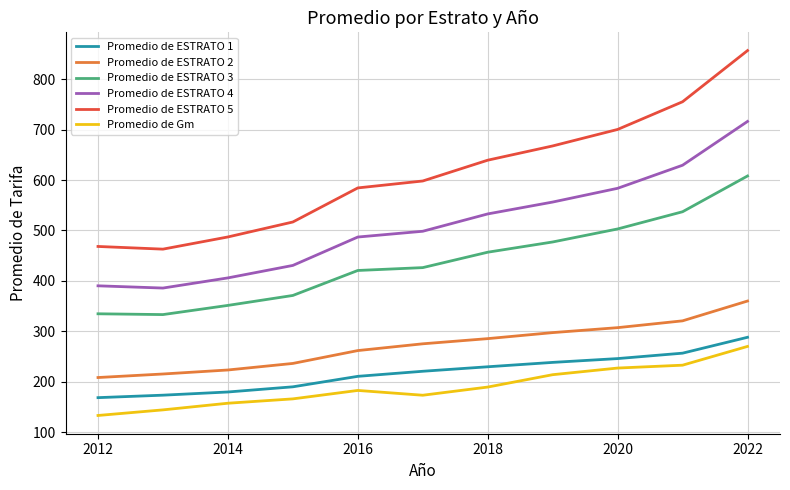

What is the minimum value for Promedio de ESTRATO 1?

168.5